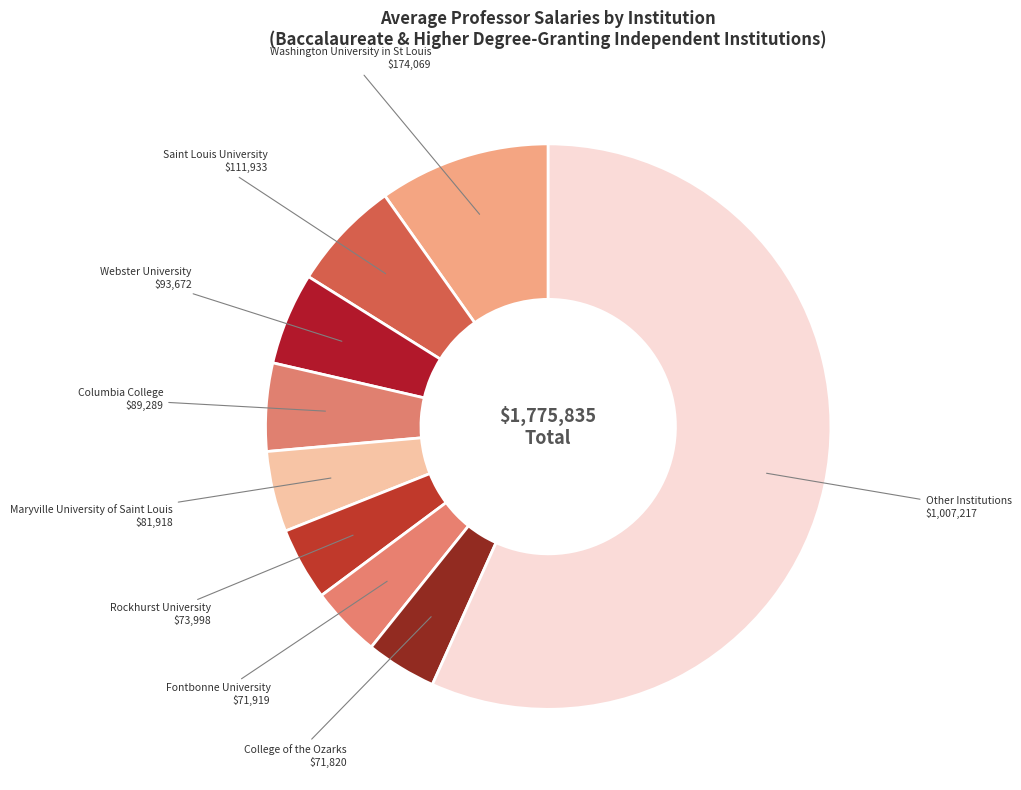

How many slices are in this pie chart?

9